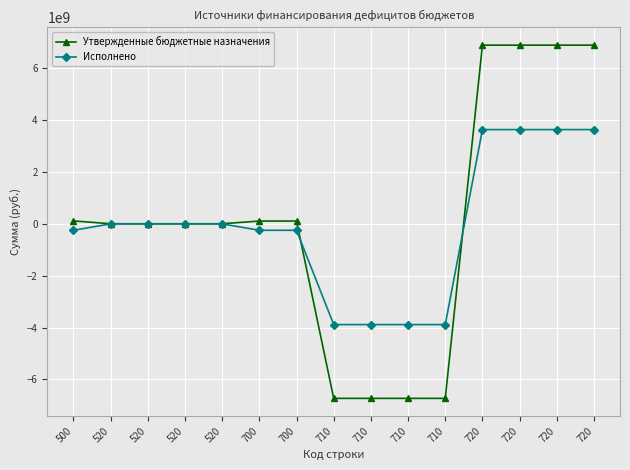

What is the sum of all Исполнено values?

-1727354293.9